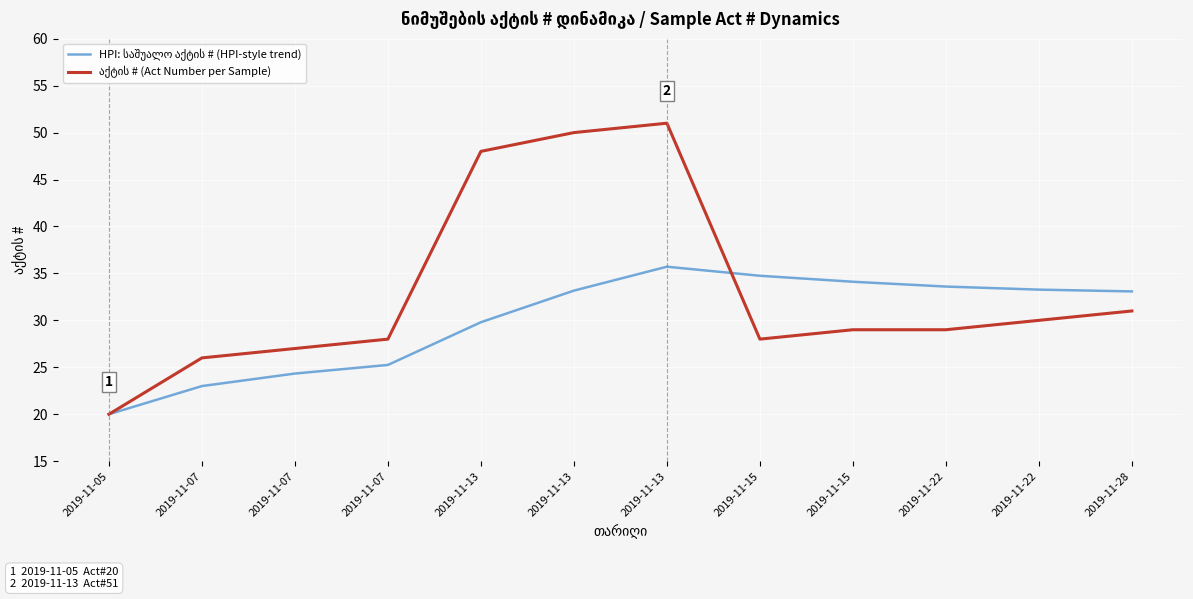

Does the chart have visible grid lines?

Yes